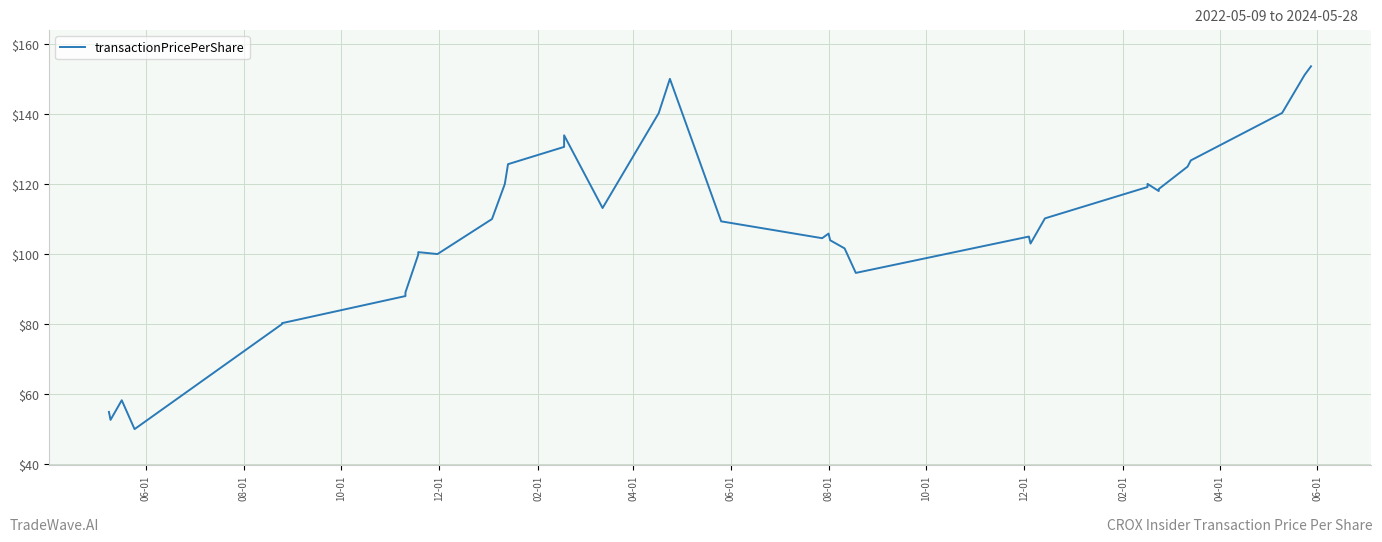

What is the greatest value displayed?

153.6